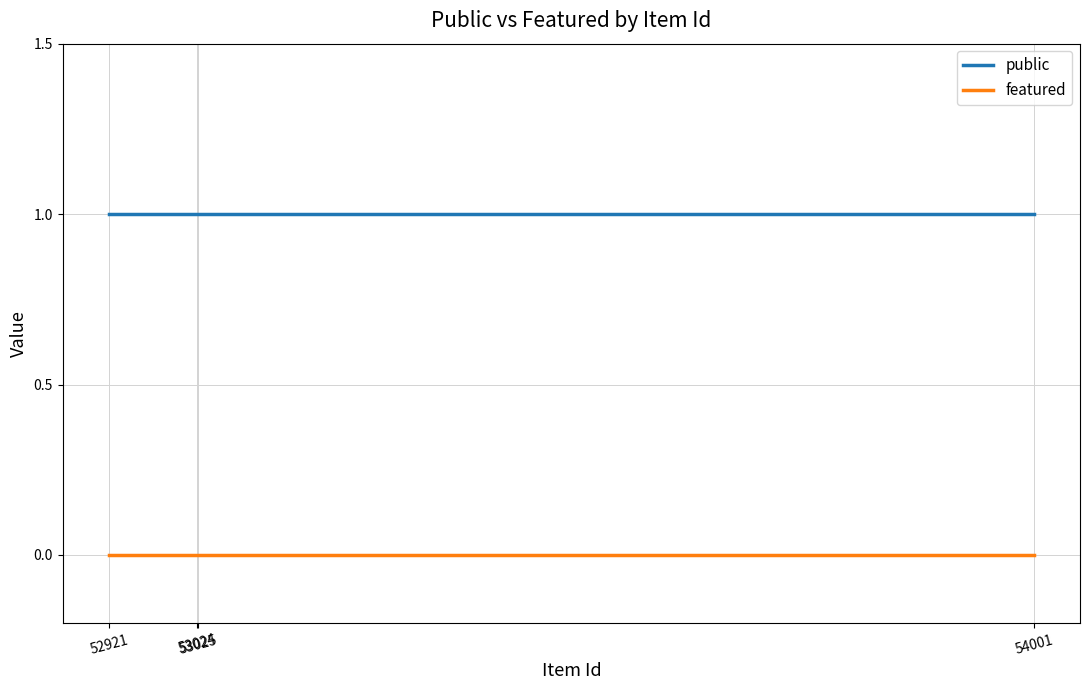

List the labels in order of featured value, smallest first.

54001, 53025, 53024, 52921